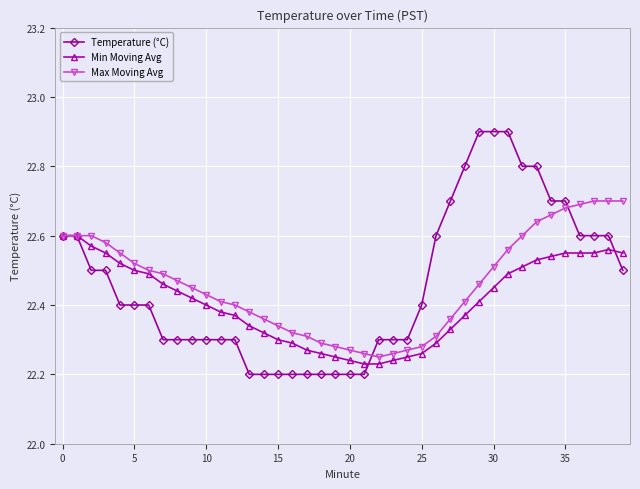

How many Temperature (°C) values are between 22 and 23?

40